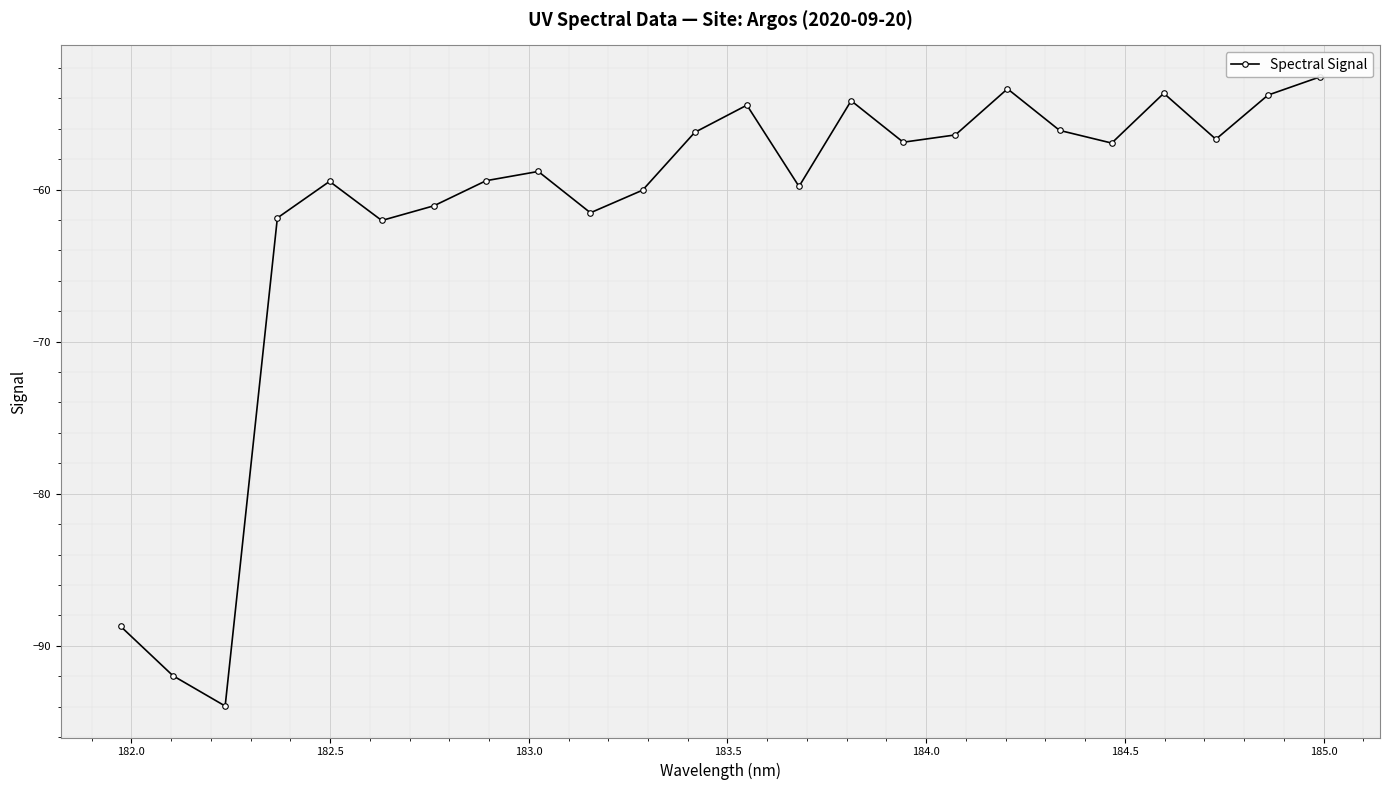

Is this an area chart (filled region under the line)?

No